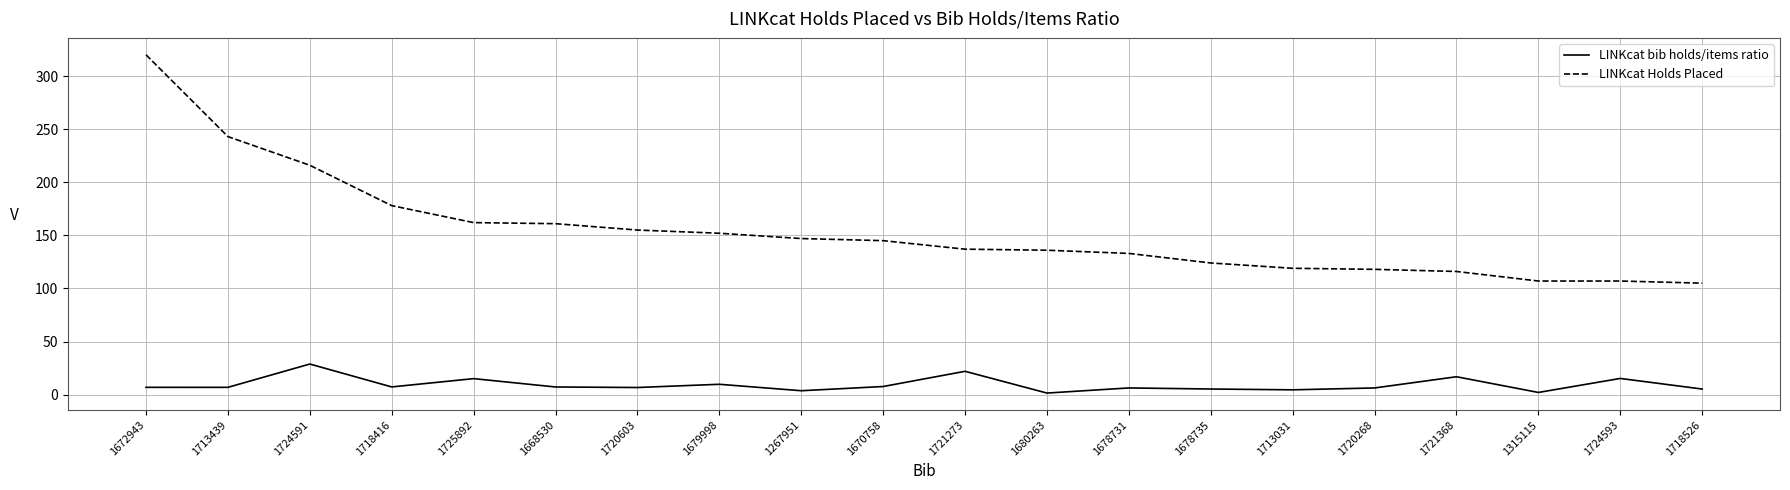

What is the sum of the LINKcat Holds Placed values at 1720268 and 1718526?

223.0